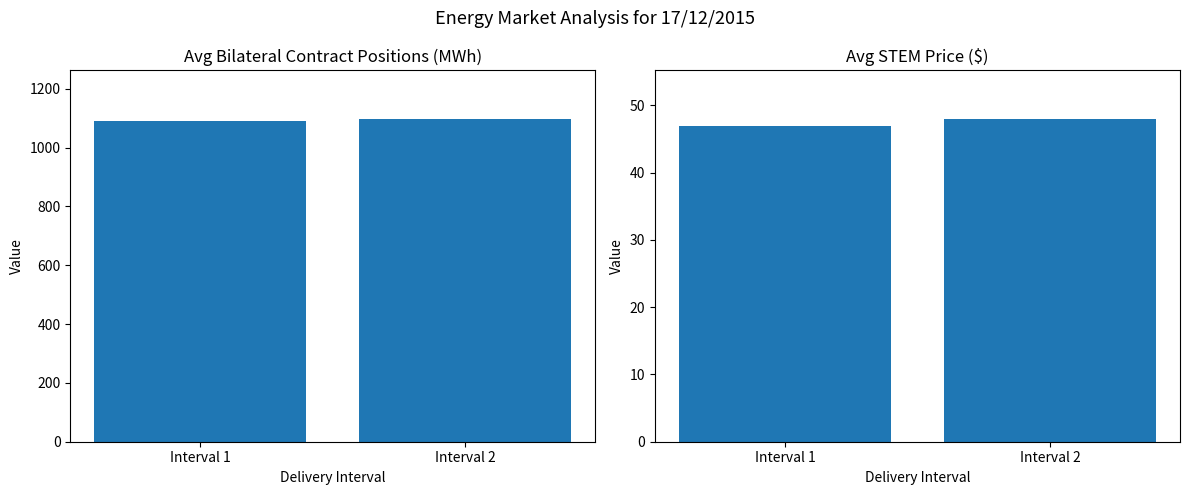

Reading right to left, extract all data points from this chart.

Bilateral Contract Positions: 1098.1	1089.2
STEM Price: 48.0	46.9